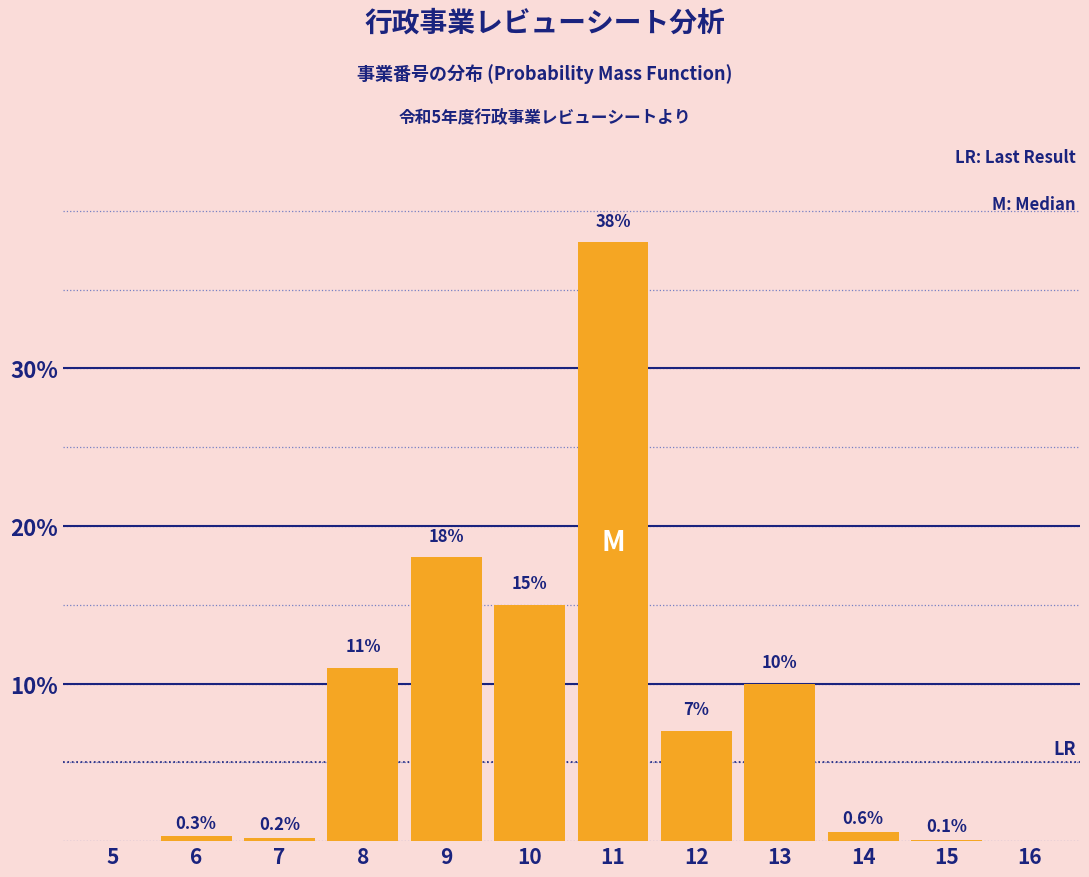

Reading right to left, transcribe all the data shown in this chart.

16=0.0	15=0.1	14=0.6	13=10.0	12=7.0	11=38.0	10=15.0	9=18.0	8=11.0	7=0.2	6=0.3	5=0.0